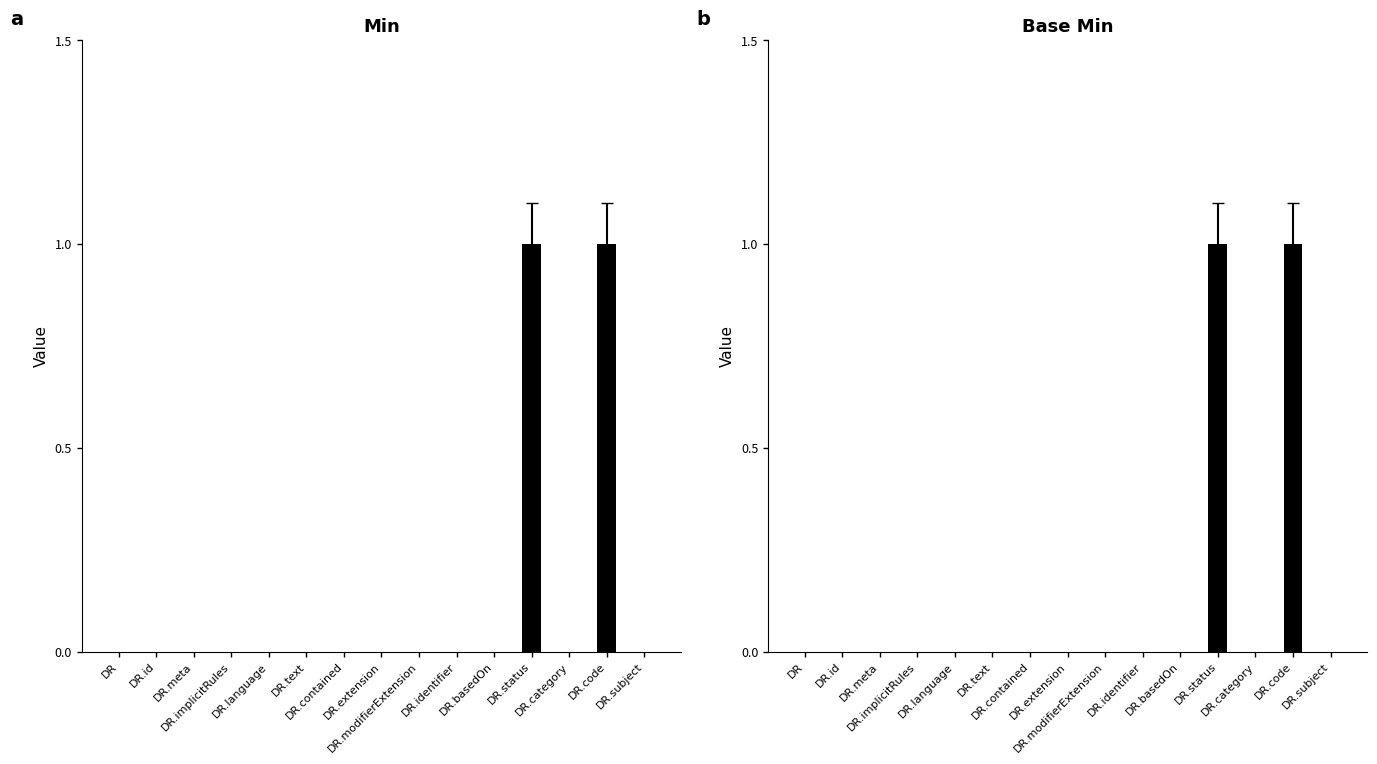

What is the difference between the second highest and second lowest values in the Min series?

1